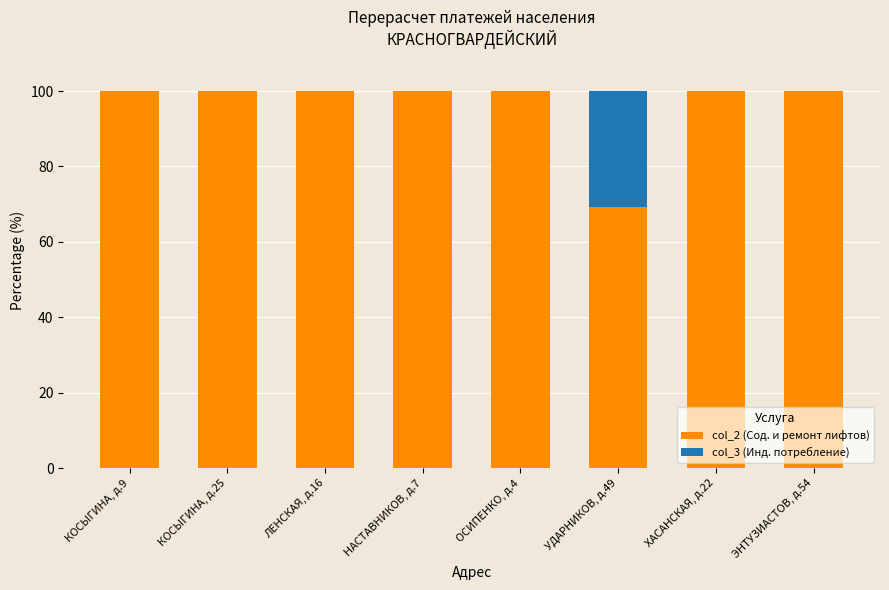

Reading left to right, list the values for the col_2 (Сод. и ремонт лифтов) series.

КОСЫГИНА, д.9=100.0	КОСЫГИНА, д.25=100.0	ЛЕНСКАЯ, д.16=100.0	НАСТАВНИКОВ, д.7=100.0	ОСИПЕНКО, д.4=100.0	УДАРНИКОВ, д.49=69.4	ХАСАНСКАЯ, д.22=100.0	ЭНТУЗИАСТОВ, д.54=100.0